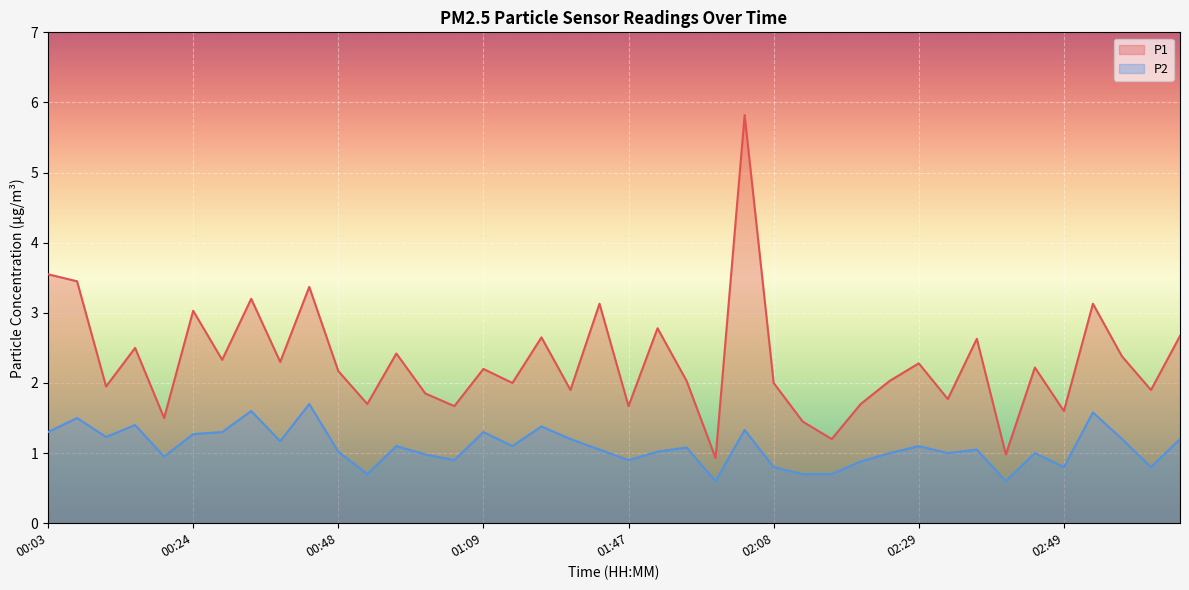

Is it true that P1 equals 2.4 at 00:57?

True